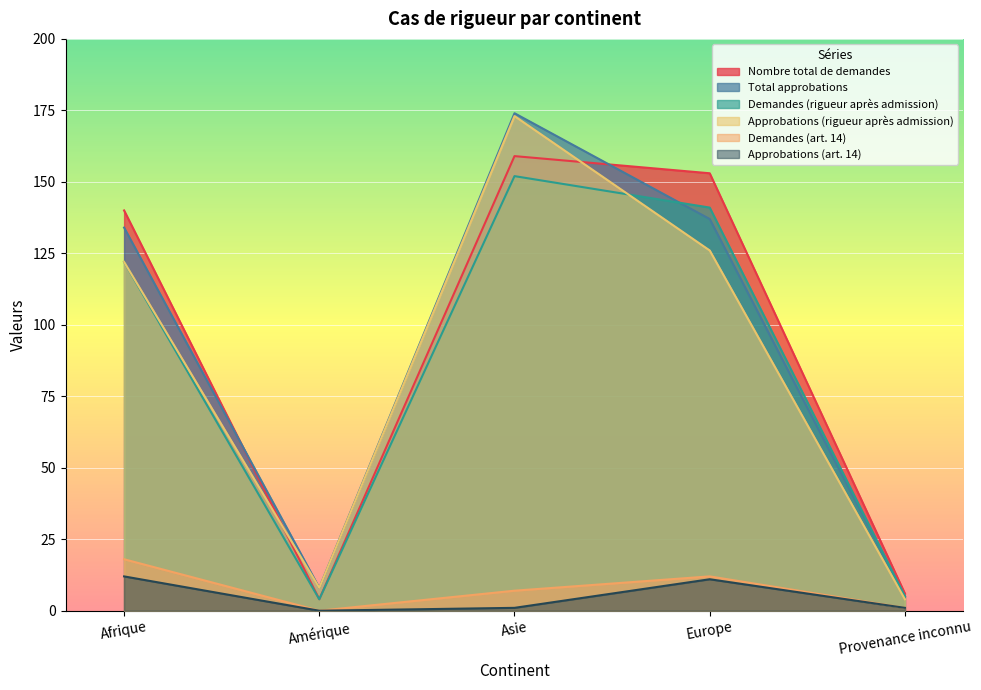

How many lines are shown in the chart?

6